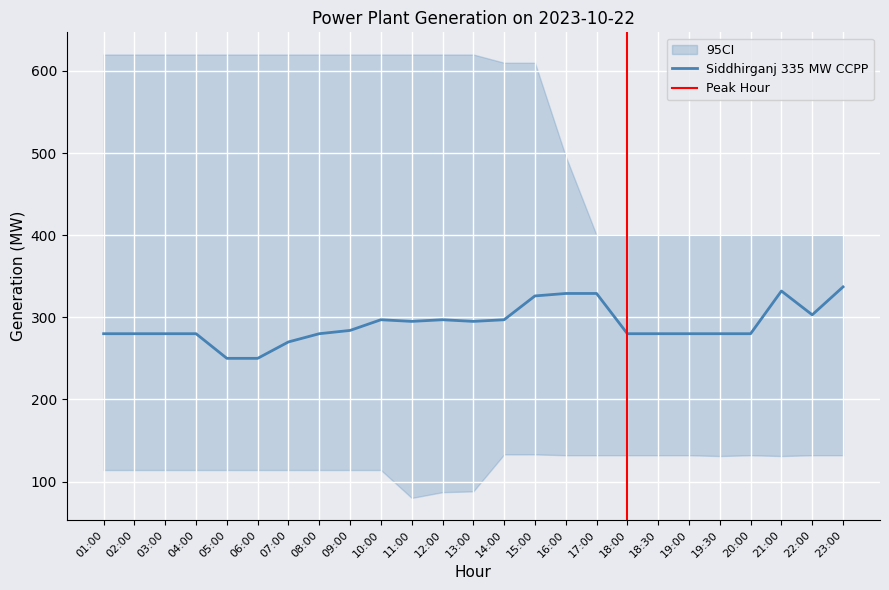

Where is the first local maximum for Siddhirganj 335 MW CCPP?

10:00